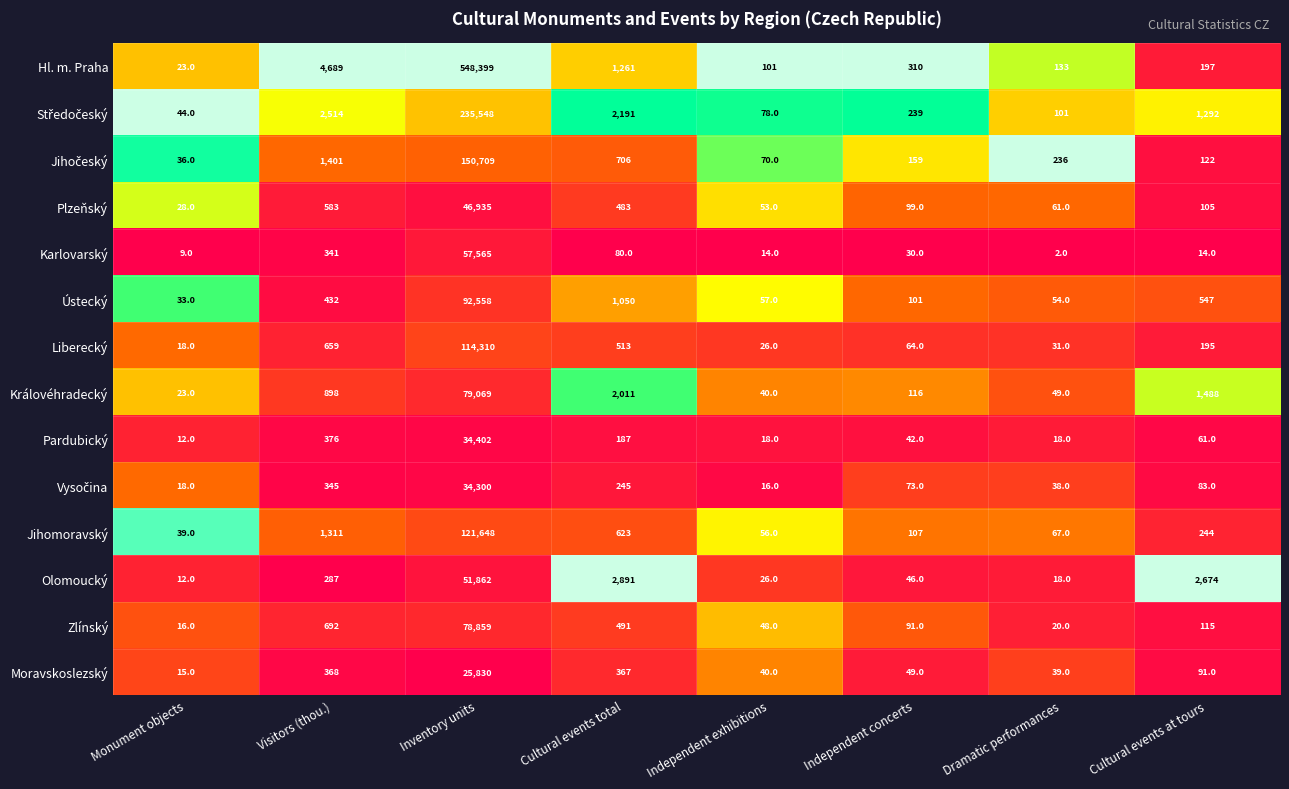

What is the difference between the maximum and minimum values in the Královéhradecký series?

79046